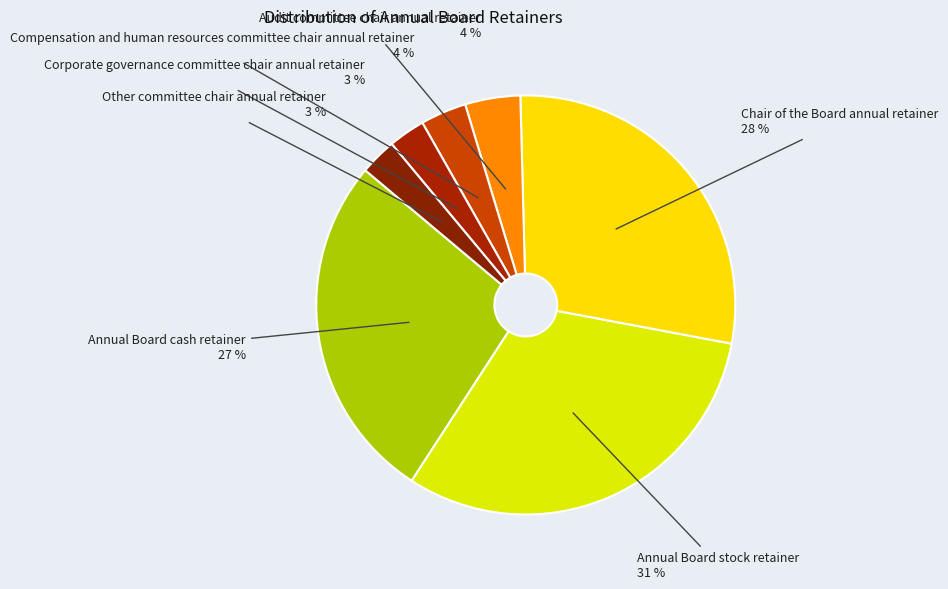

To the nearest percent, what is the combined percentage of Audit committee chair annual retainer and Compensation and human resources committee chair annual retainer?

8%